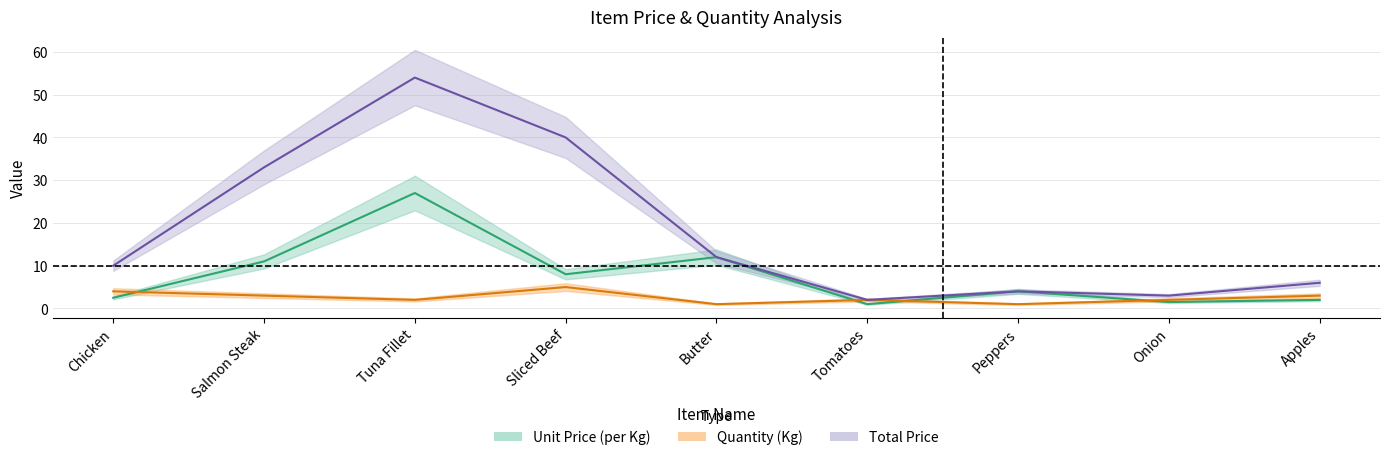

True or false: quantity and total_price cross at least once.

False